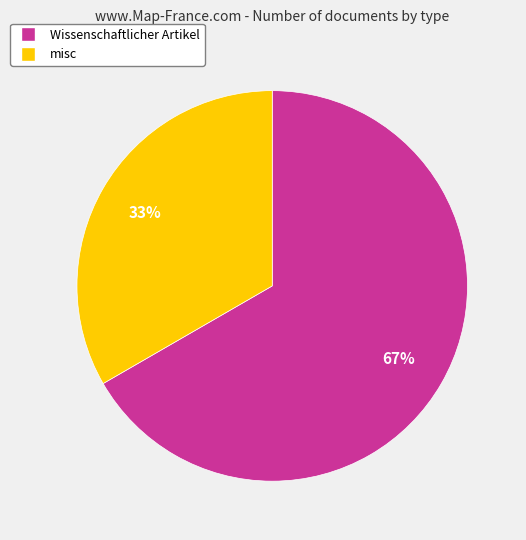

What is the smallest slice in the pie chart?

misc